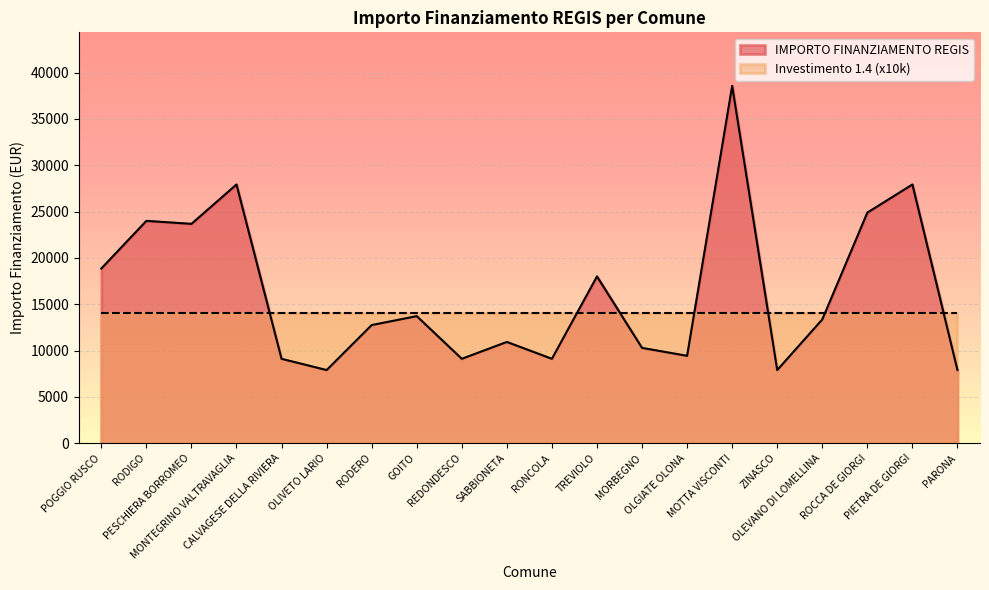

List the labels in order of value, smallest first.

OLIVETO LARIO, ZINASCO, PARONA, CALVAGESE DELLA RIVIERA, REDONDESCO, RONCOLA, OLGIATE OLONA, MORBEGNO, SABBIONETA, RODERO, OLEVANO DI LOMELLINA, GOITO, TREVIOLO, POGGIO RUSCO, PESCHIERA BORROMEO, RODIGO, ROCCA DE GIORGI, MONTEGRINO VALTRAVAGLIA, PIETRA DE GIORGI, MOTTA VISCONTI